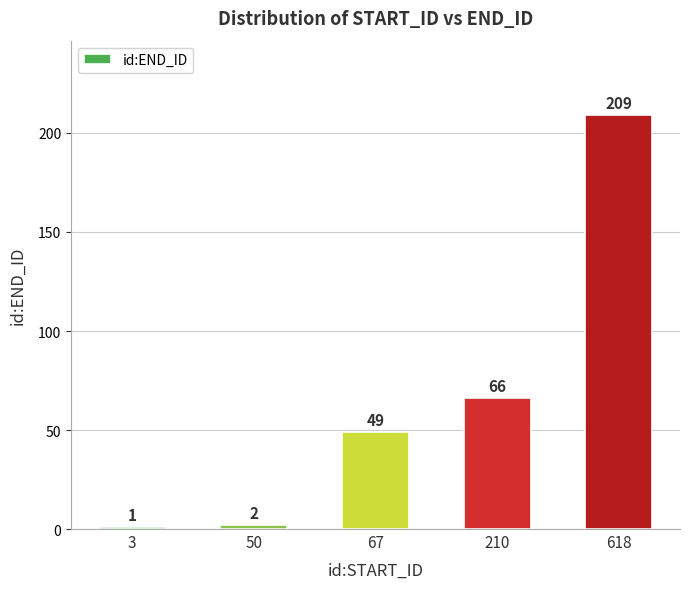

The value at 210 is 27. True or false?

False